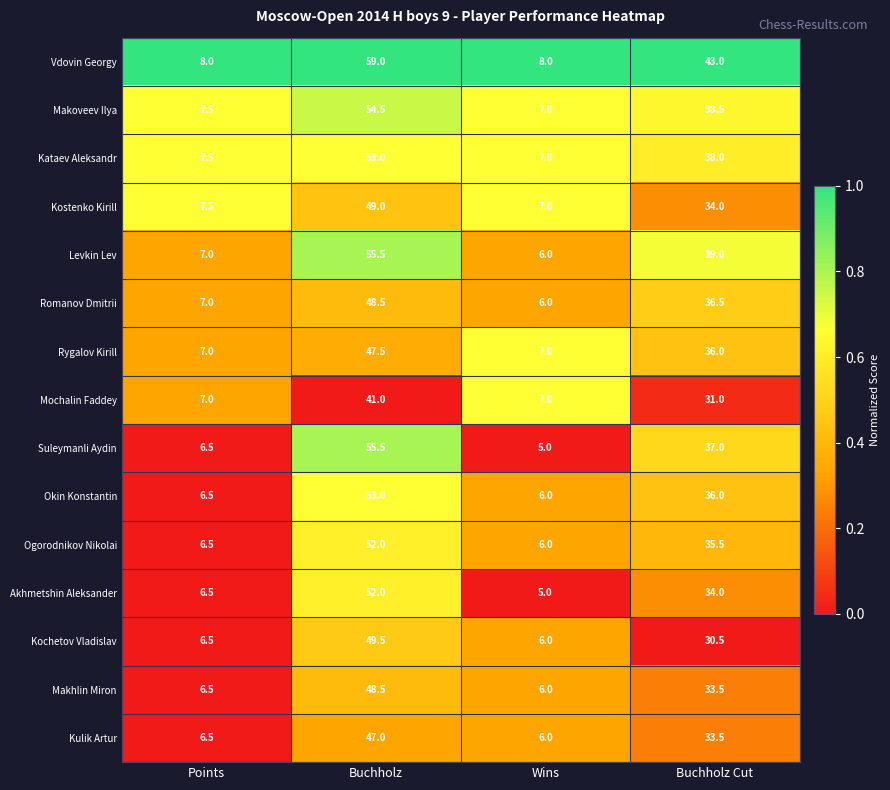

Which series has the widest spread of values?

Vdovin Georgy